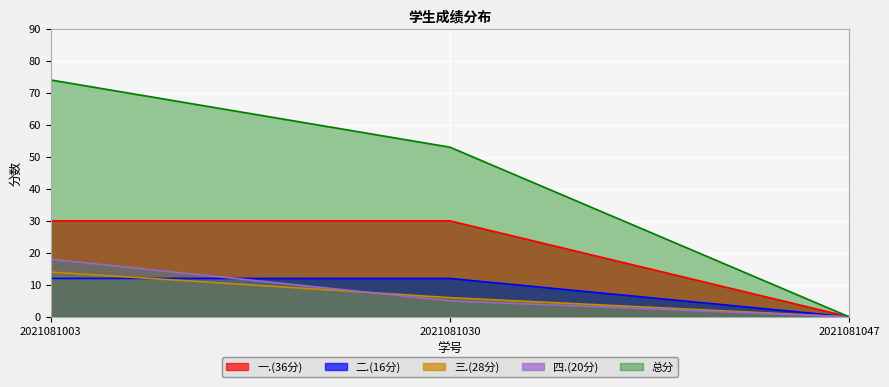

Which has a higher value, 2021081030 or 2021081047?

2021081030